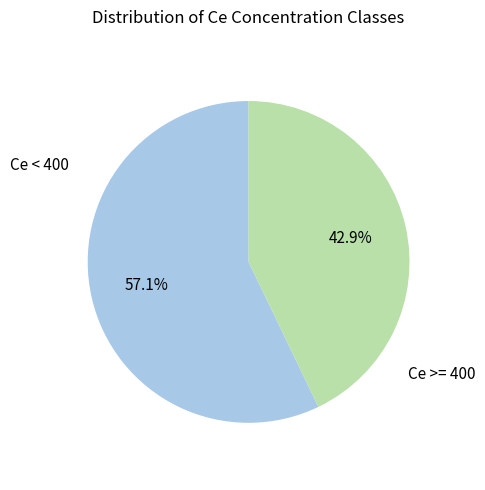

Approximately how many times larger is the value at Ce < 400 compared to Ce >= 400?

1.3